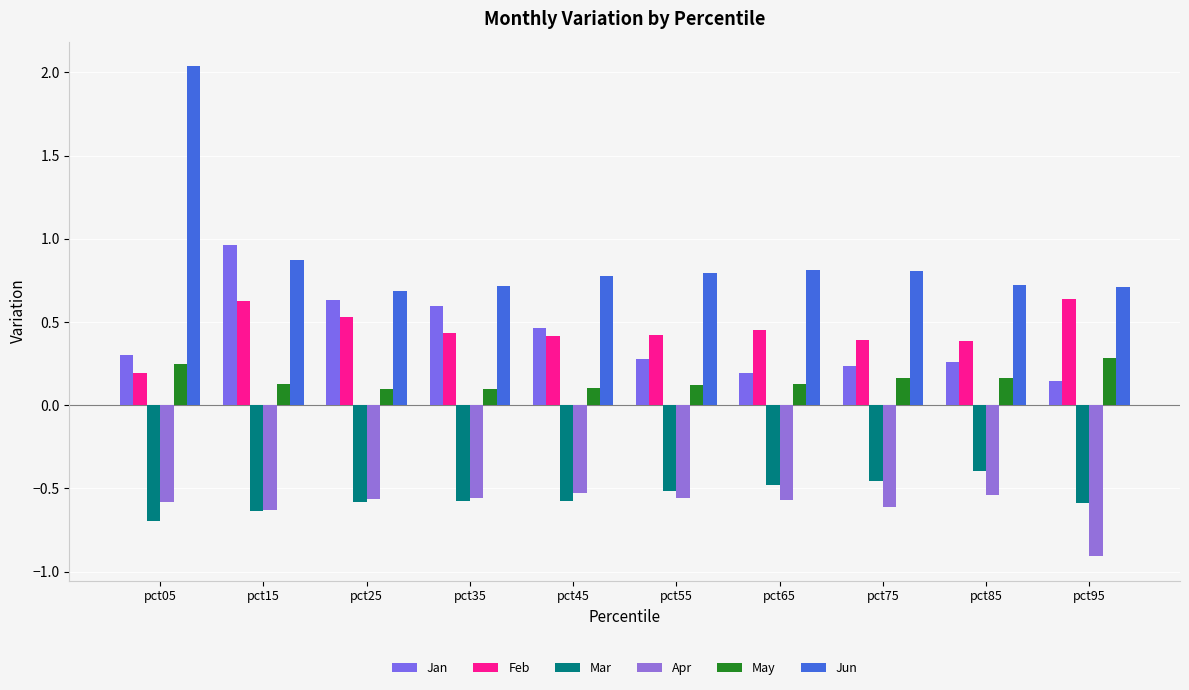

How many series are shown in this chart?

6